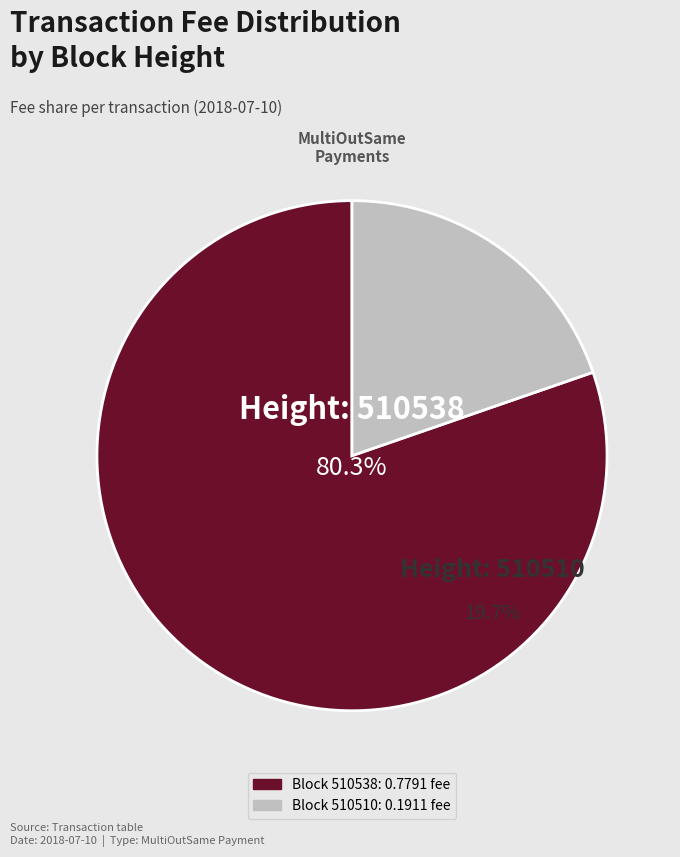

To the nearest percent, what portion does 510538 represent?

80%